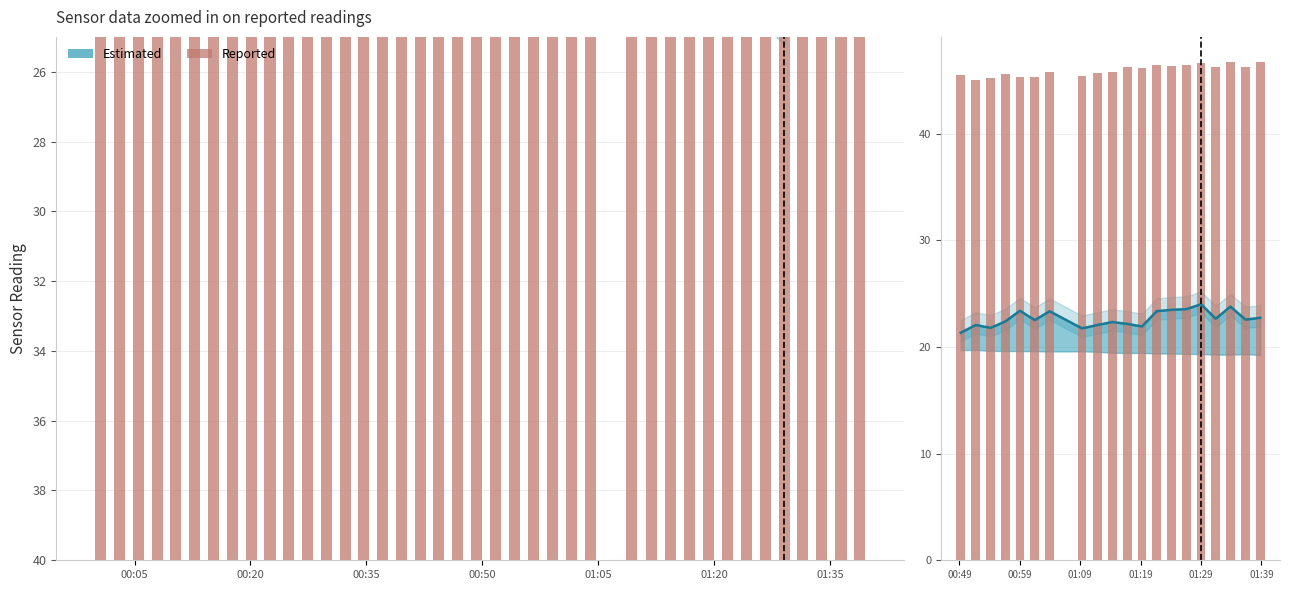

Where is the data nearest to the value 45?

00:20